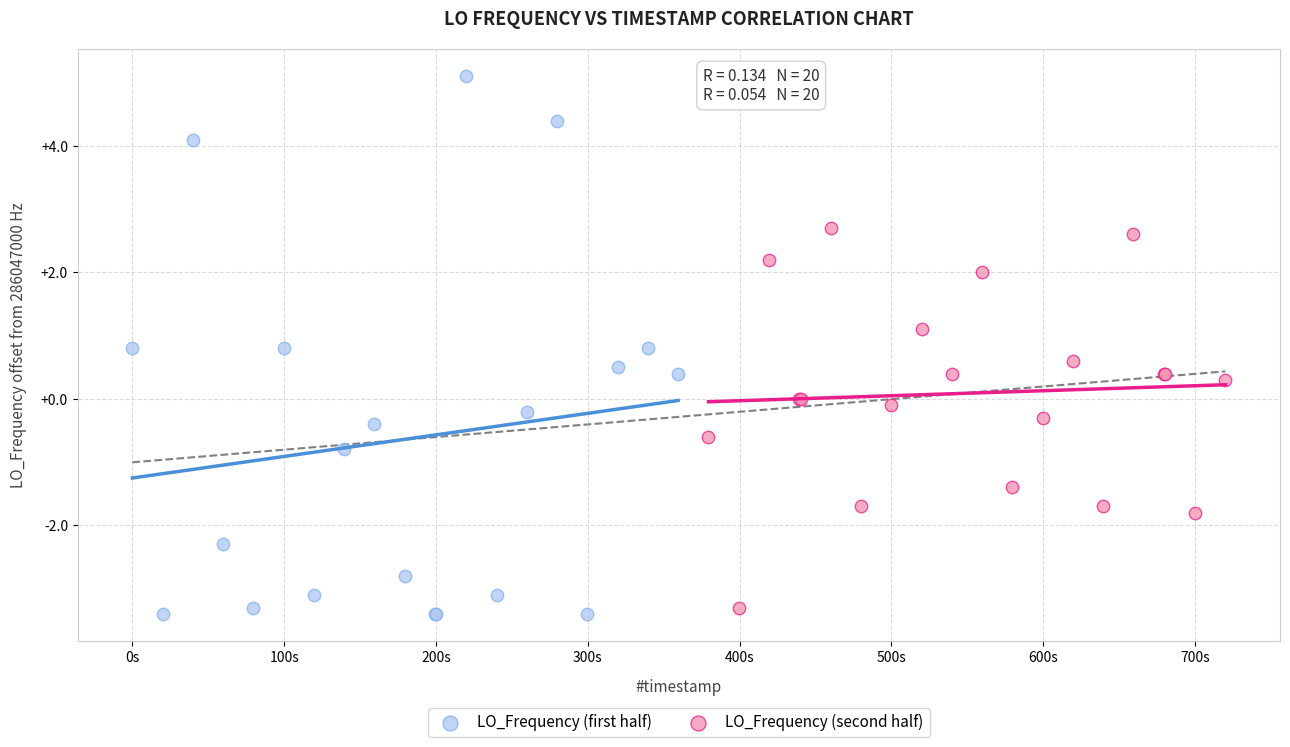

Which series reaches the maximum Y coordinate?

LO_Frequency (first half)